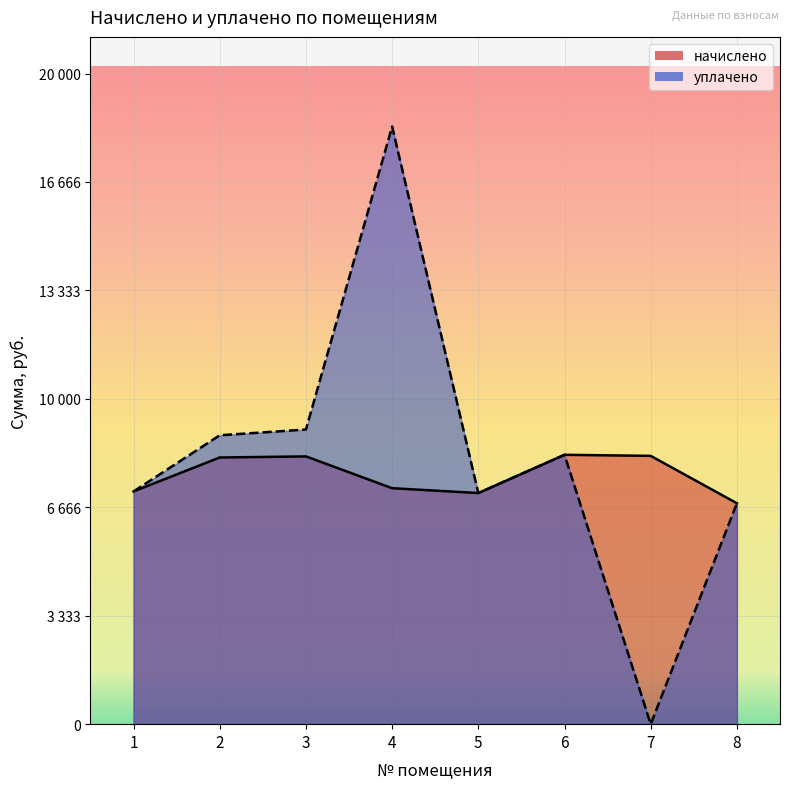

What is the average value of the начислено series?

7656.9